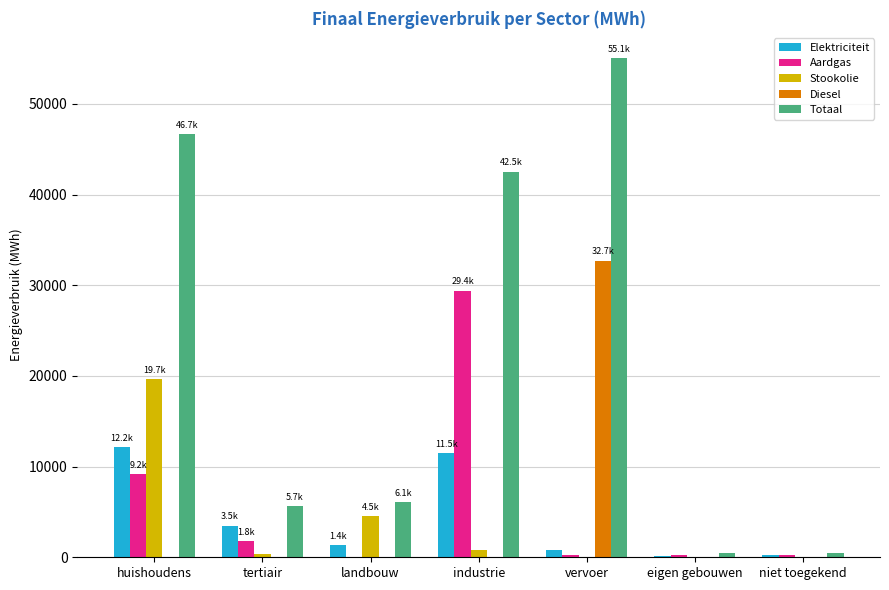

How many distinct data groups are displayed?

5